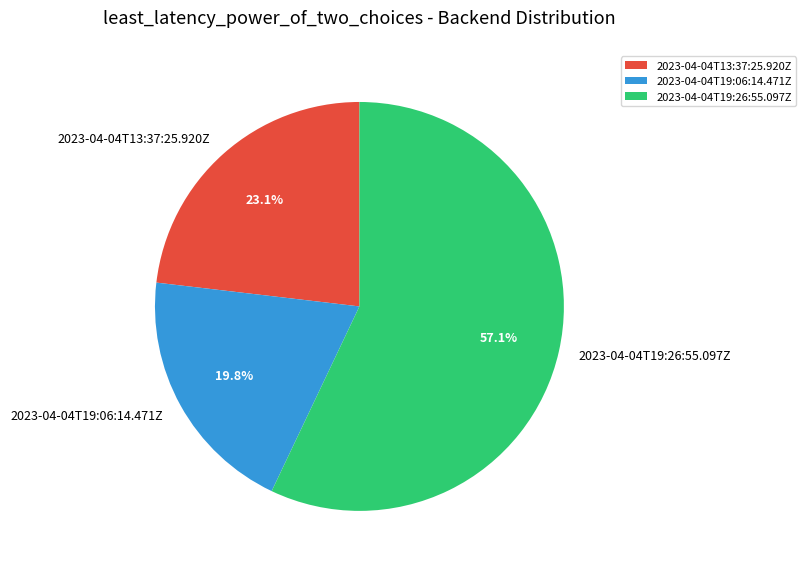

How many segments does this pie chart have?

3